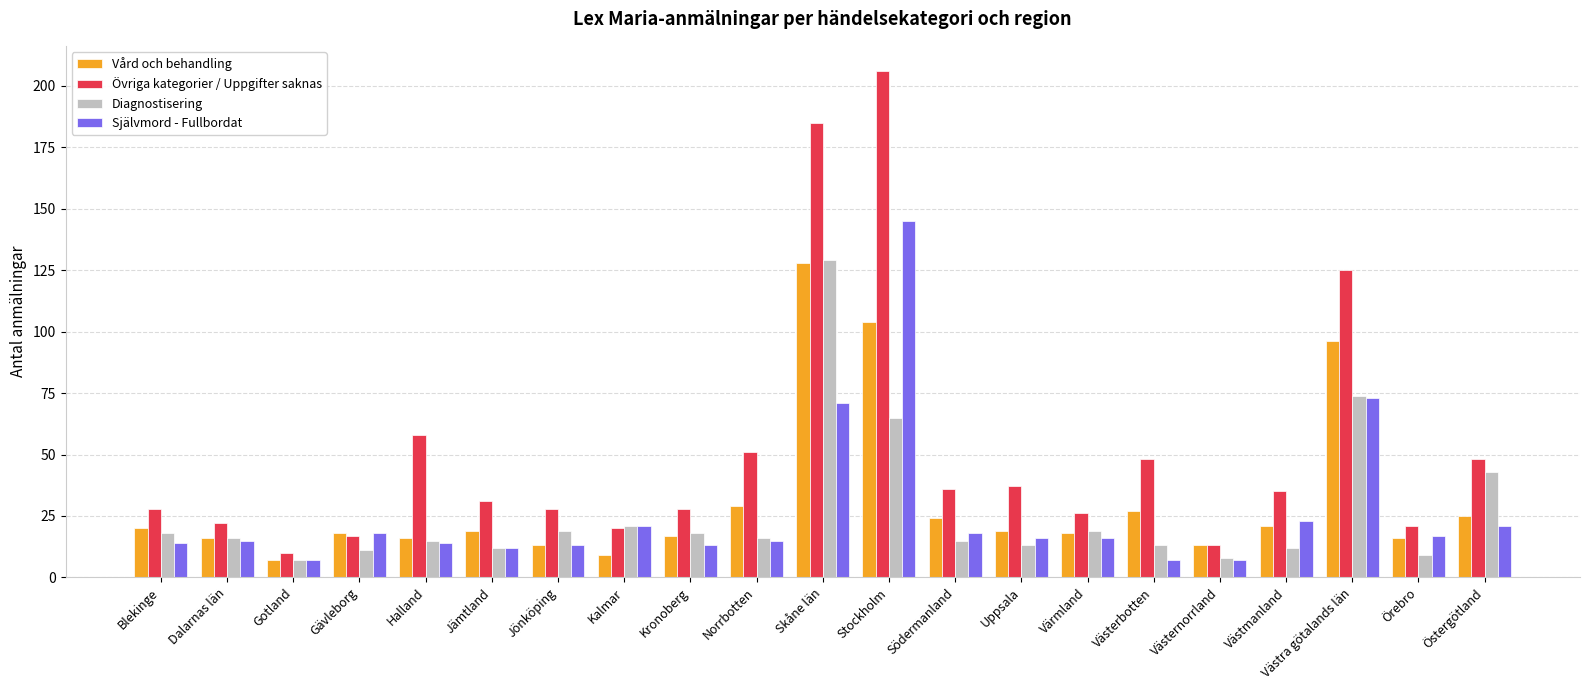

What position from the left is Gotland?

3